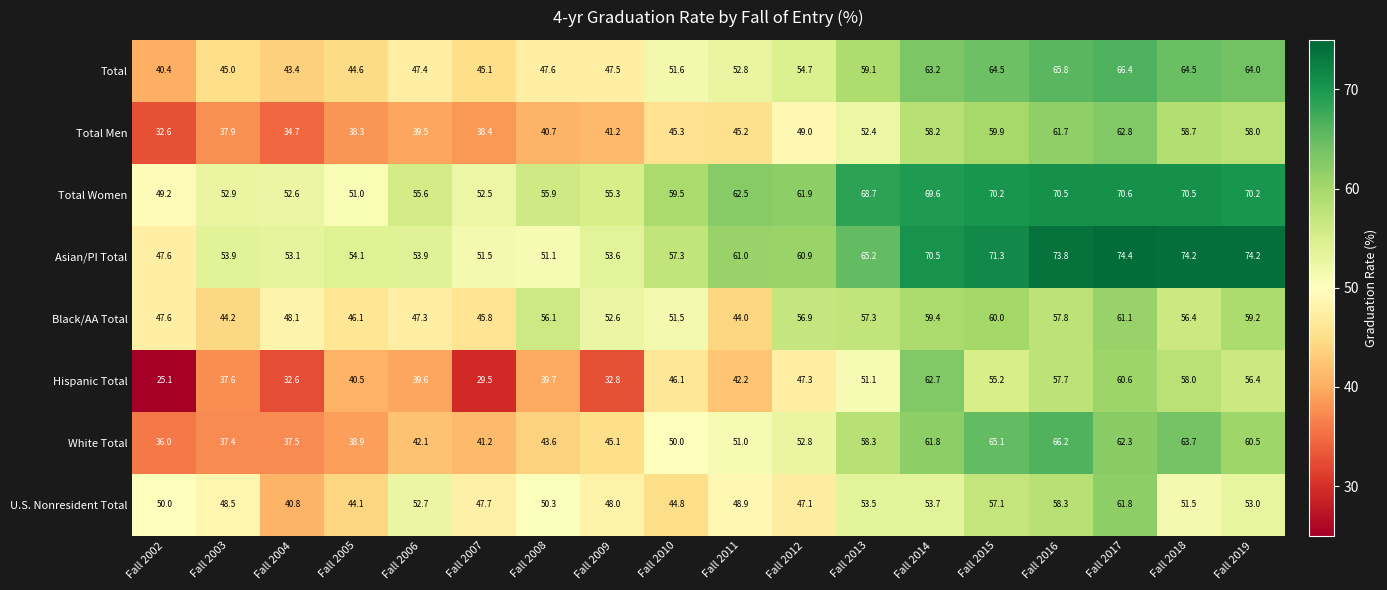

Count the number of categories in the chart.

18